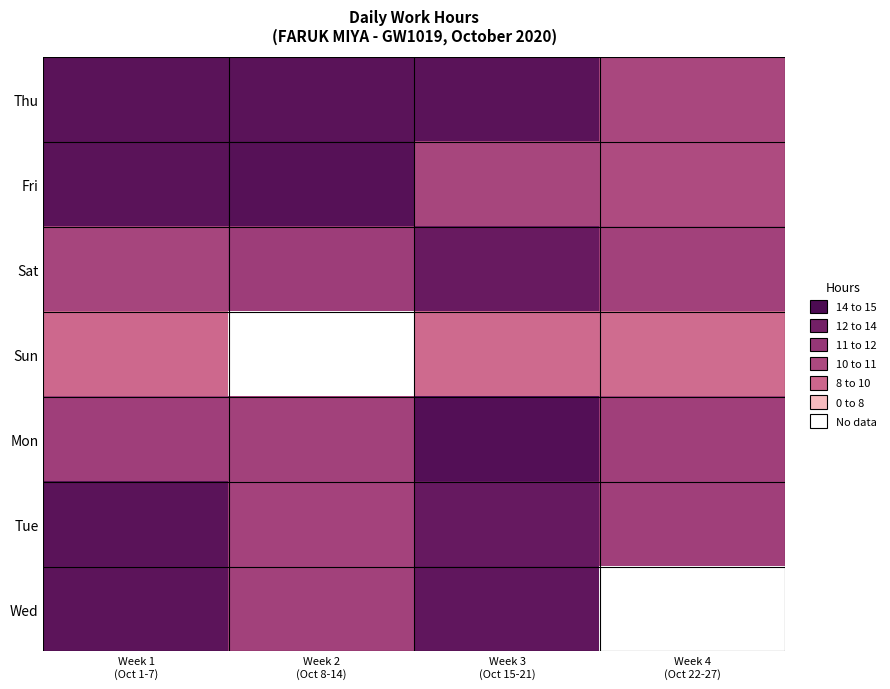

Read the Wed value at Week 2 (Oct 8-14).

10.9